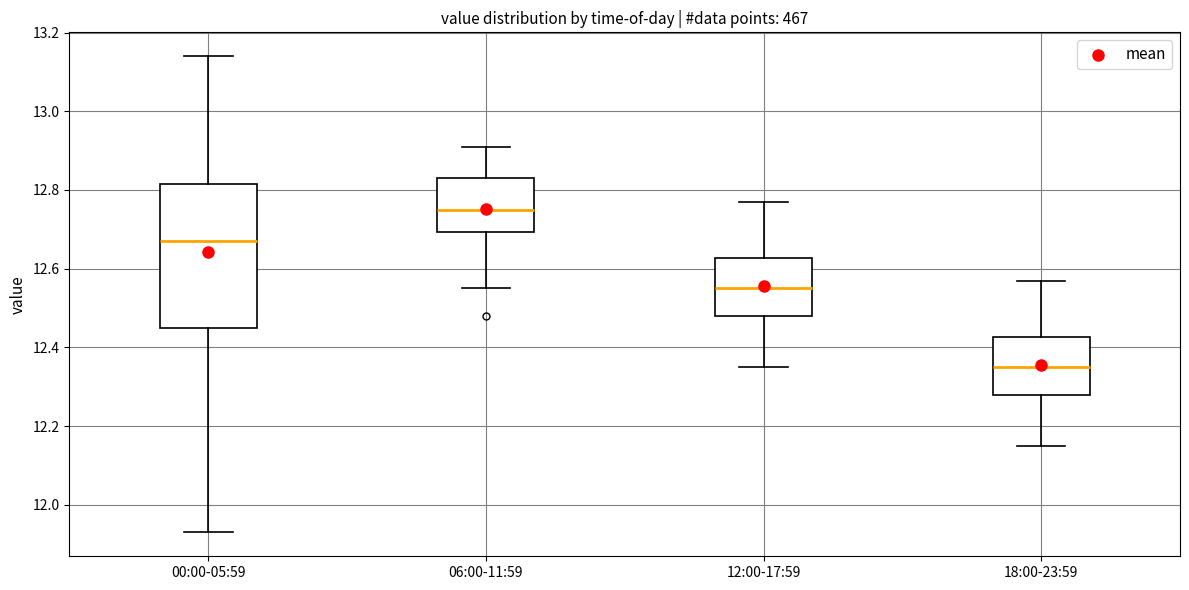

Where does the lower whisker of the box for 06:00-11:59 end on the y-axis? The values are not printed on the chart, so give them approximately, as read against the axis.

12.56